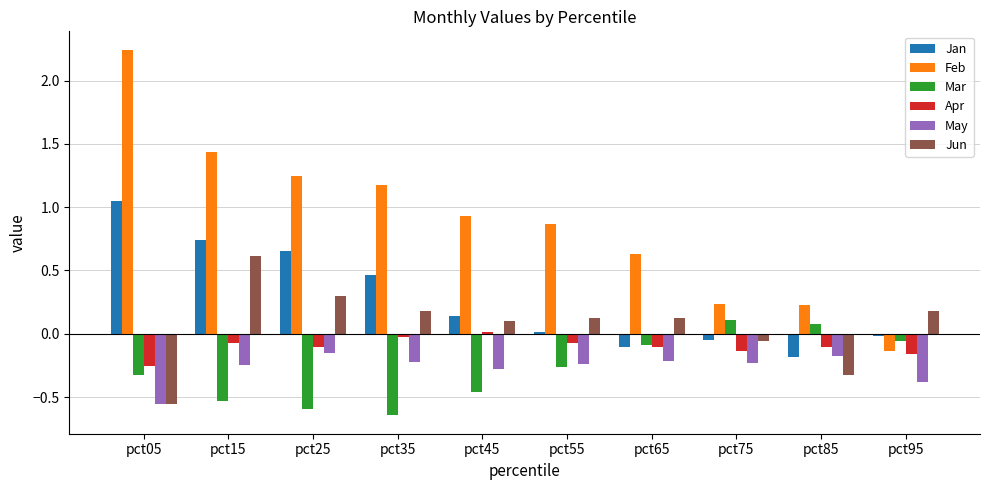

At which label does Feb reach its minimum?

pct95